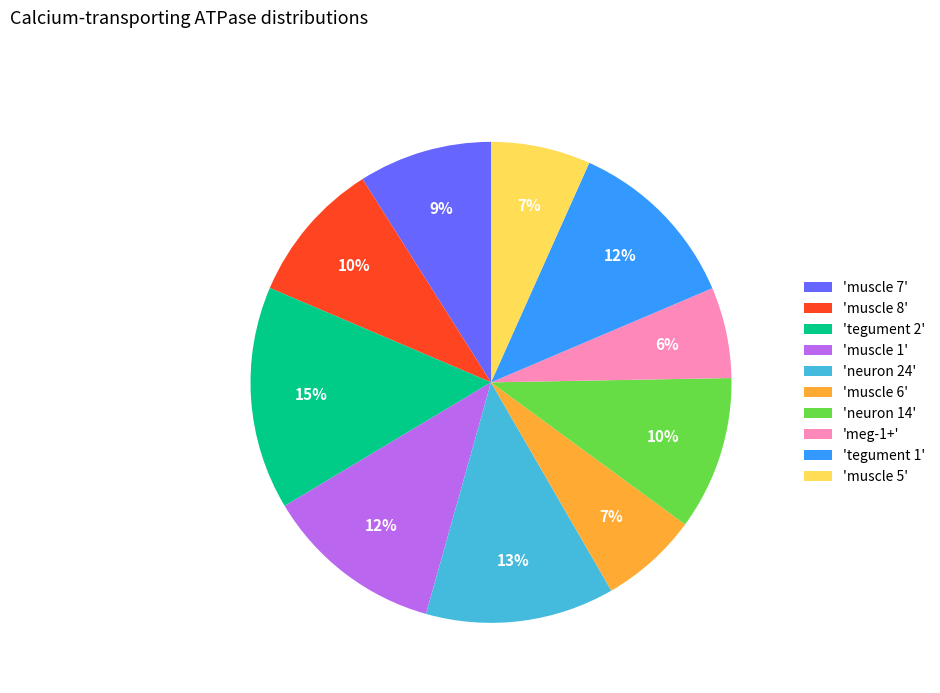

The 'muscle 7' slice represents 15% of the pie. True or false?

False